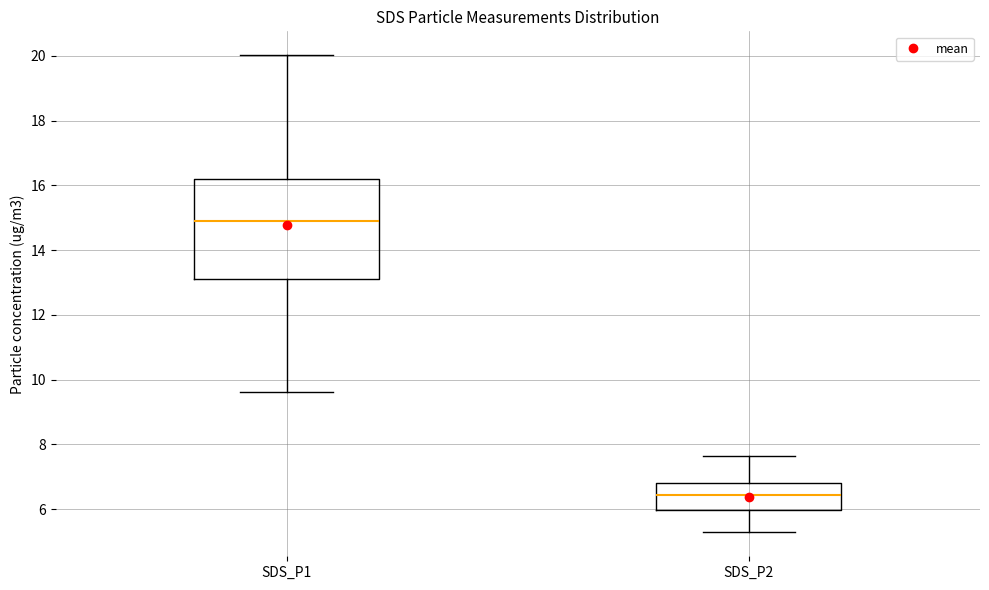

Where does the median line of the box for SDS_P2 sit on the y-axis? The values are not printed on the chart, so give them approximately, as read against the axis.

6.4